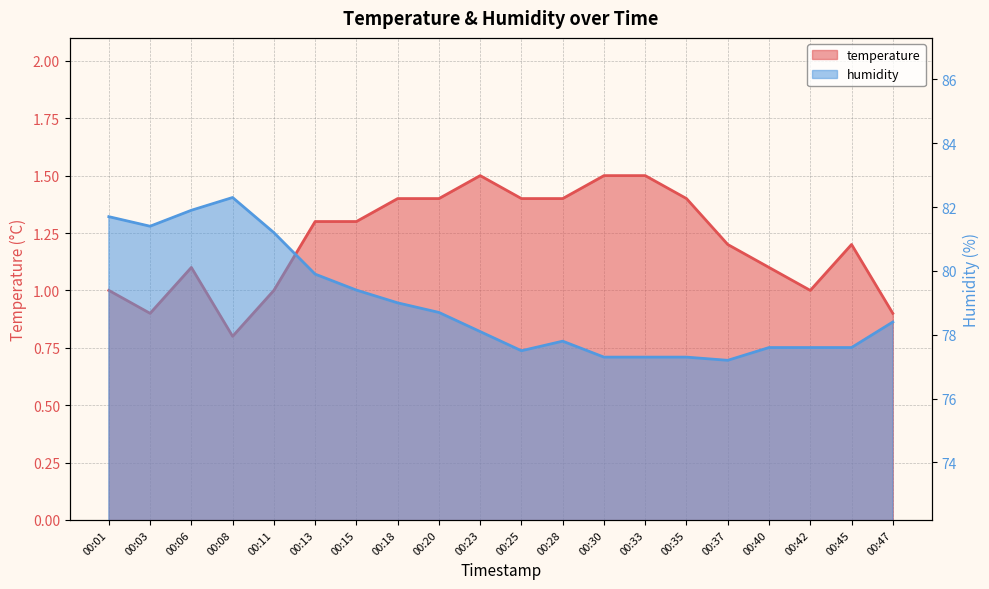

Rank the categories by humidity value from lowest to highest.

00:37, 00:30, 00:33, 00:35, 00:25, 00:40, 00:42, 00:45, 00:28, 00:23, 00:47, 00:20, 00:18, 00:15, 00:13, 00:11, 00:03, 00:01, 00:06, 00:08